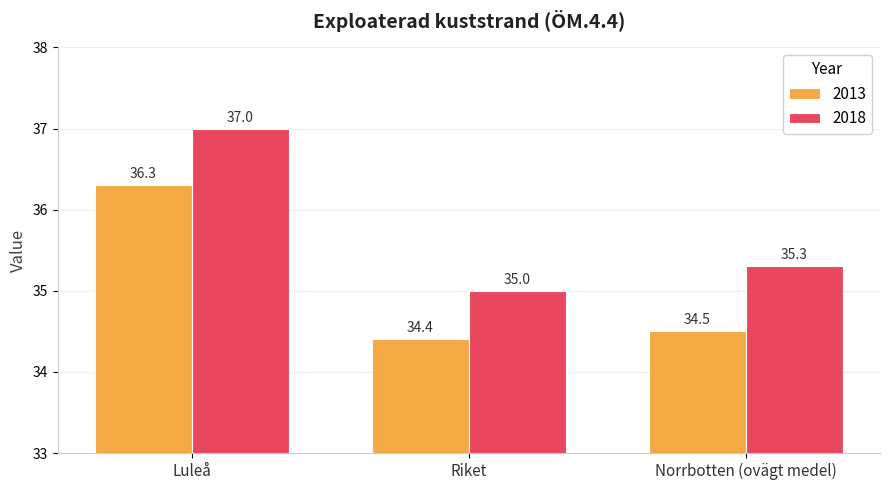

Count the number of categories in the chart.

3